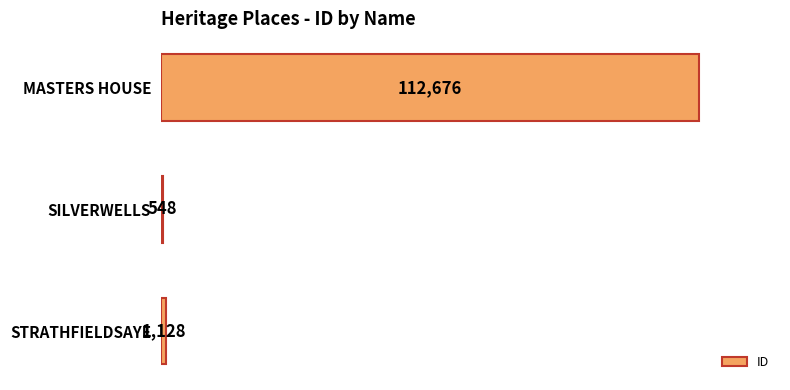

How many values are below 1128?

1